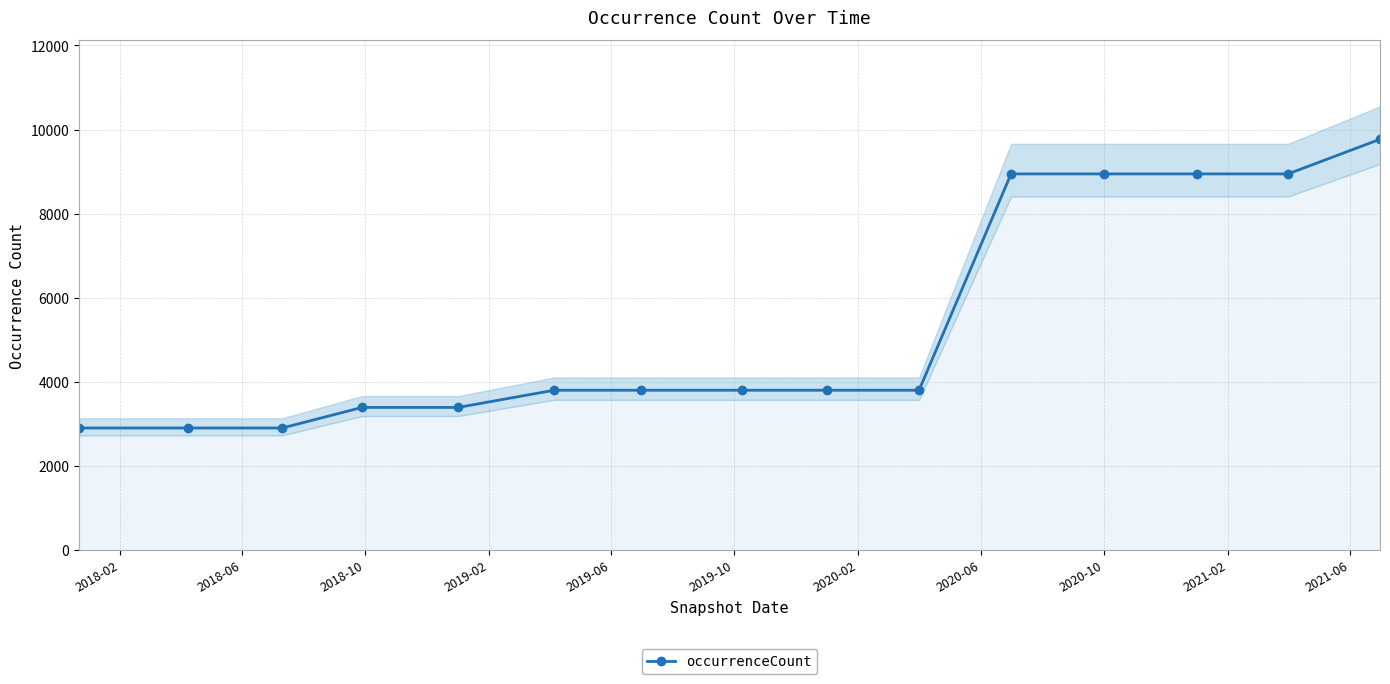

Reading left to right, what are all the values shown in this chart?

2903	2903	2903	3392	3392	3801	3801	3801	3801	3801	8944	8944	8944	8944	9768